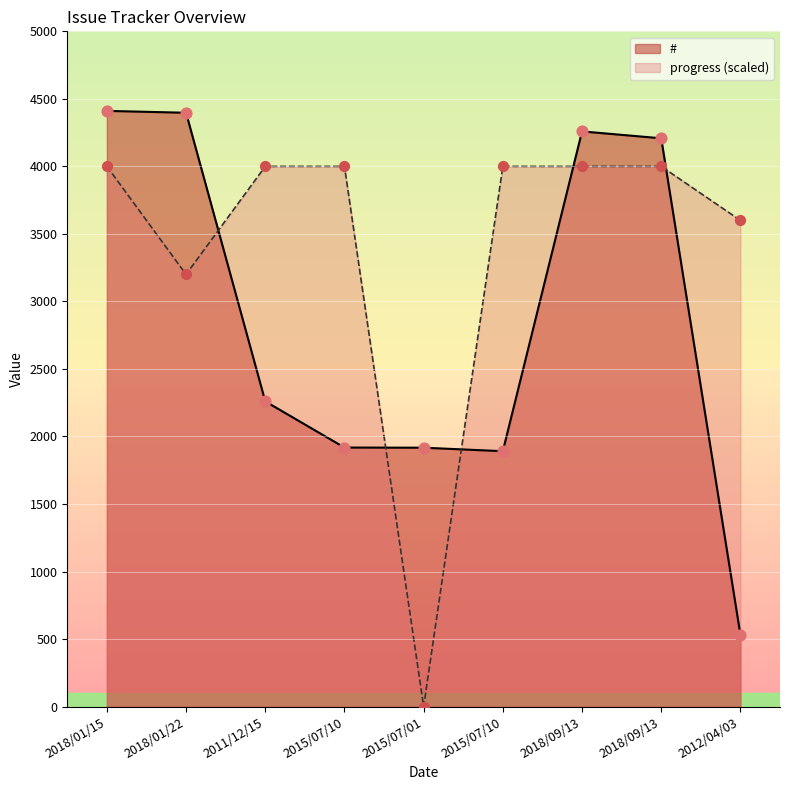

At how many categories does at least one series exceed 1841?

9